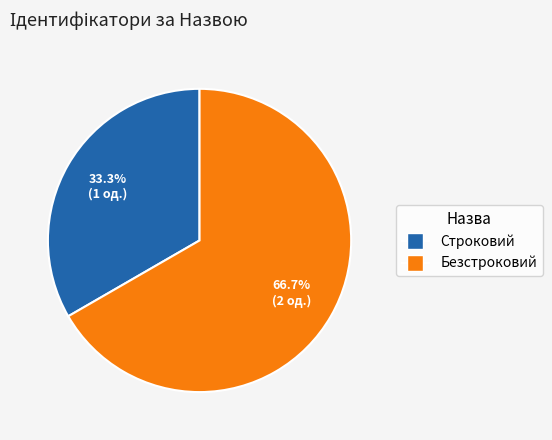

True or false: Строковий accounts for 33% of the total.

True